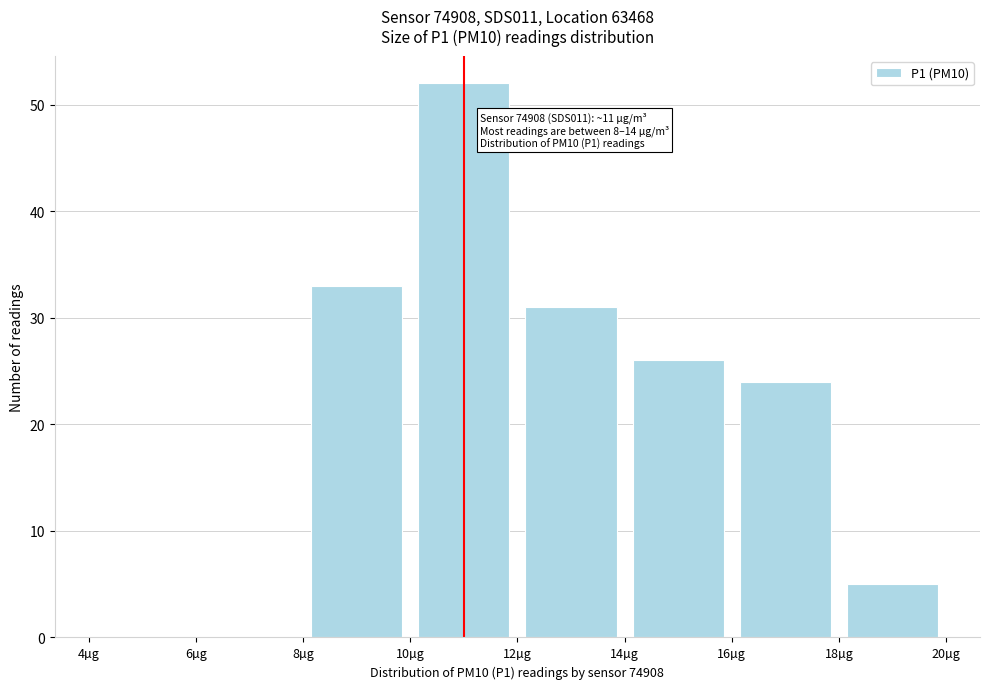

Which range on the x-axis has the tallest bar?

10 to 12